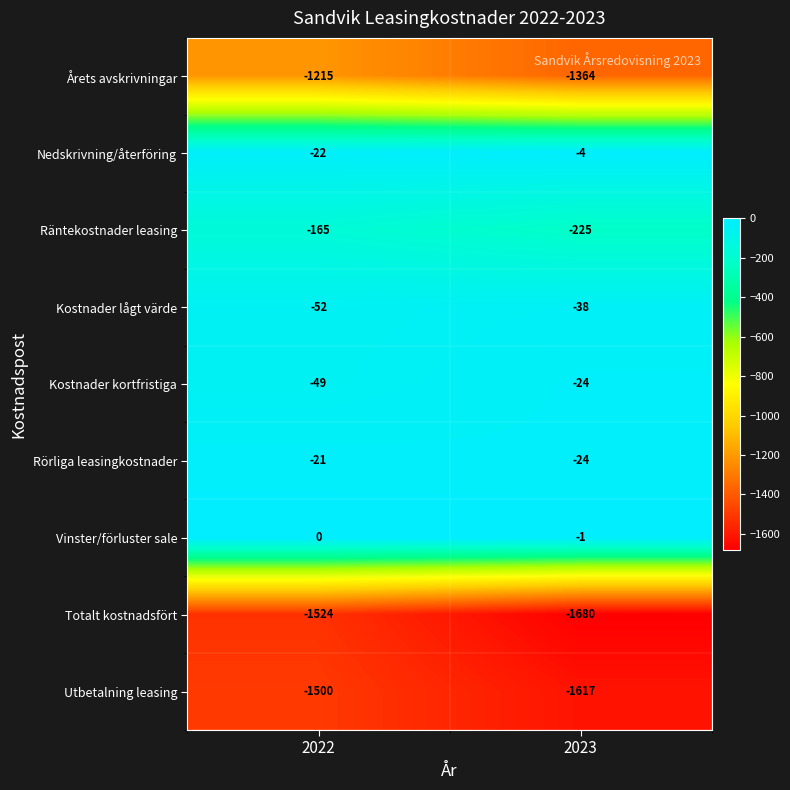

Is it true that Räntekostnader leasing equals -105 at 2023?

False